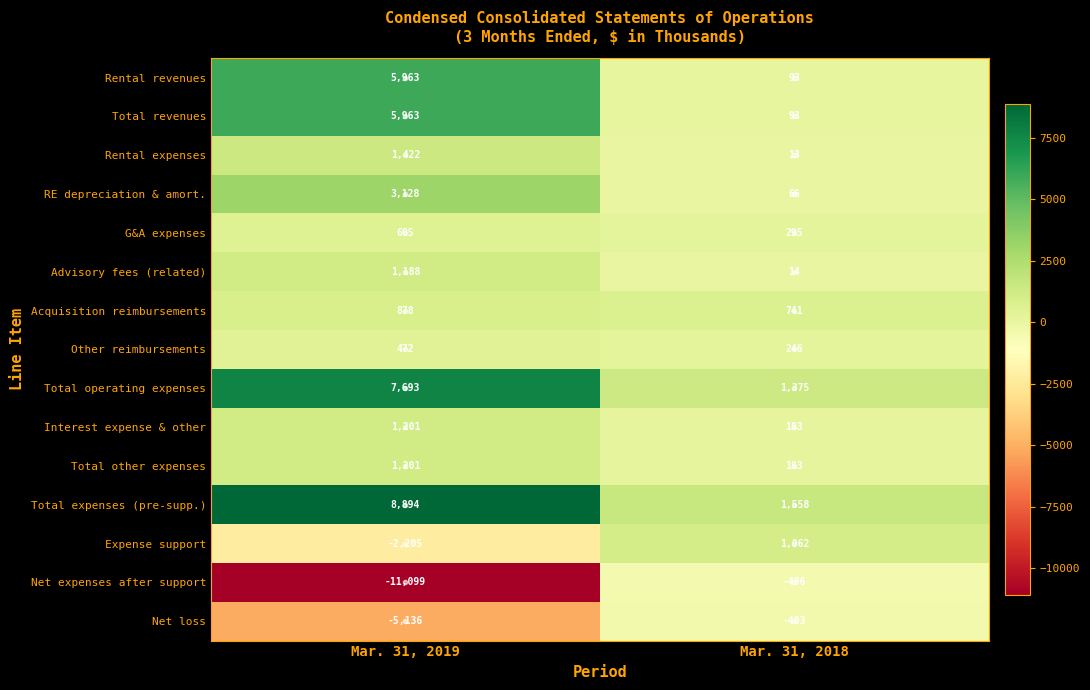

What value does the Interest expense & other series have at Mar. 31, 2019, to the nearest 100?

1200